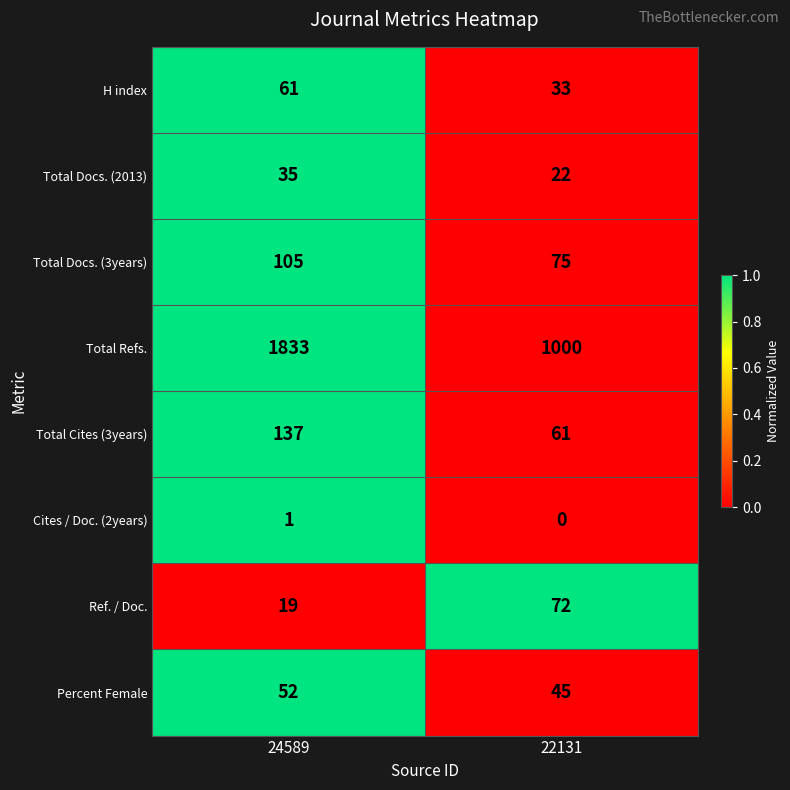

At 22131, list the series in order from smallest to largest.

Cites / Doc. (2years), Total Docs. (2013), H index, Percent Female, Total Cites (3years), Ref. / Doc., Total Docs. (3years), Total Refs.